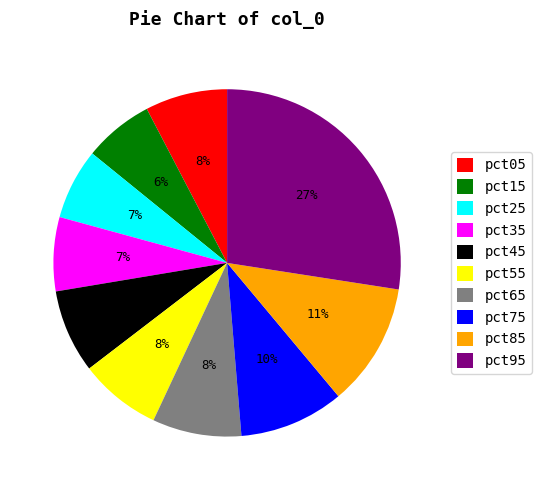

What percentage is the pct55 slice, to the nearest percent?

8%